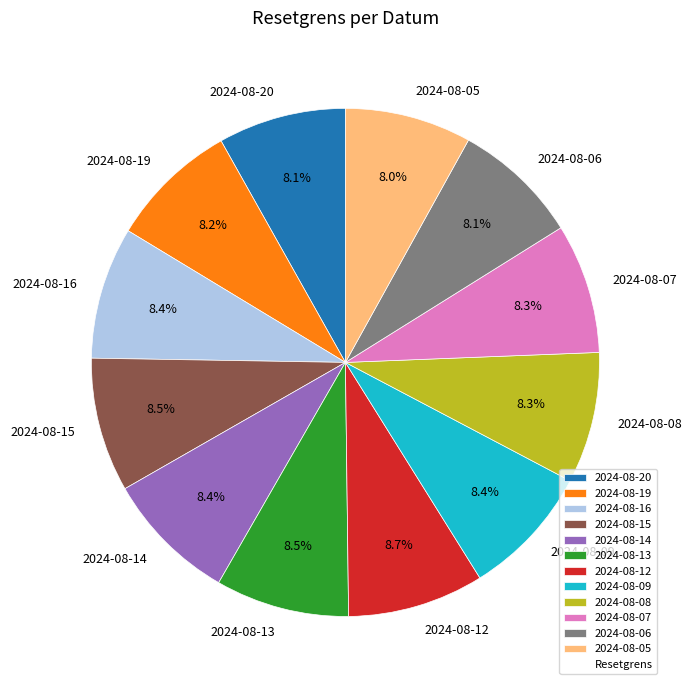

The 2024-08-07 slice represents 1% of the pie. True or false?

False